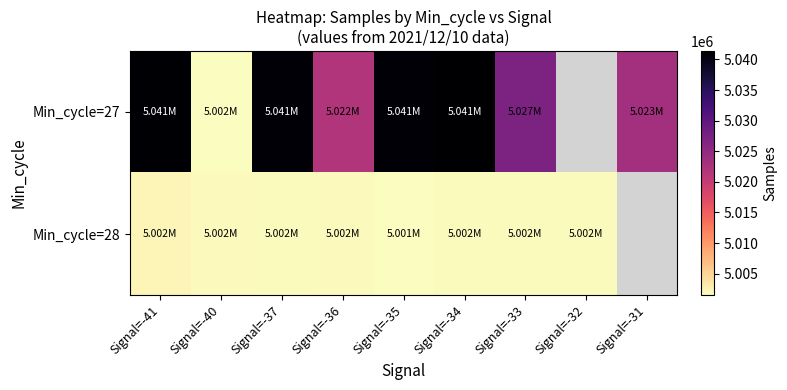

What is the difference between the highest and lowest values at Signal=-34?

39694.0